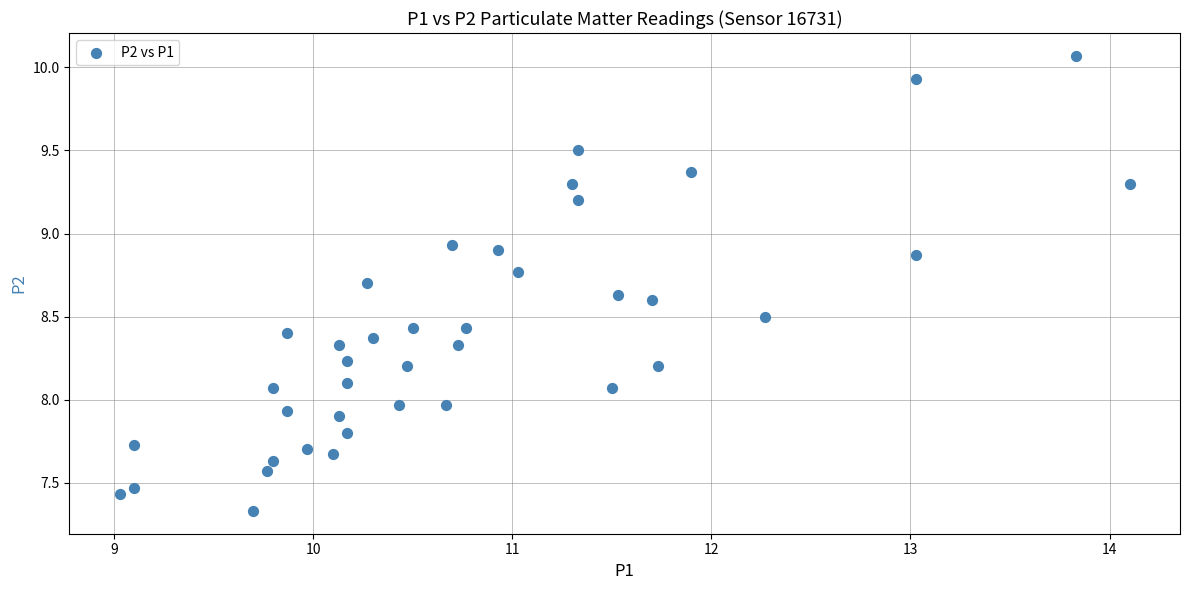

What is the range of Y values (max minus min)?

2.7